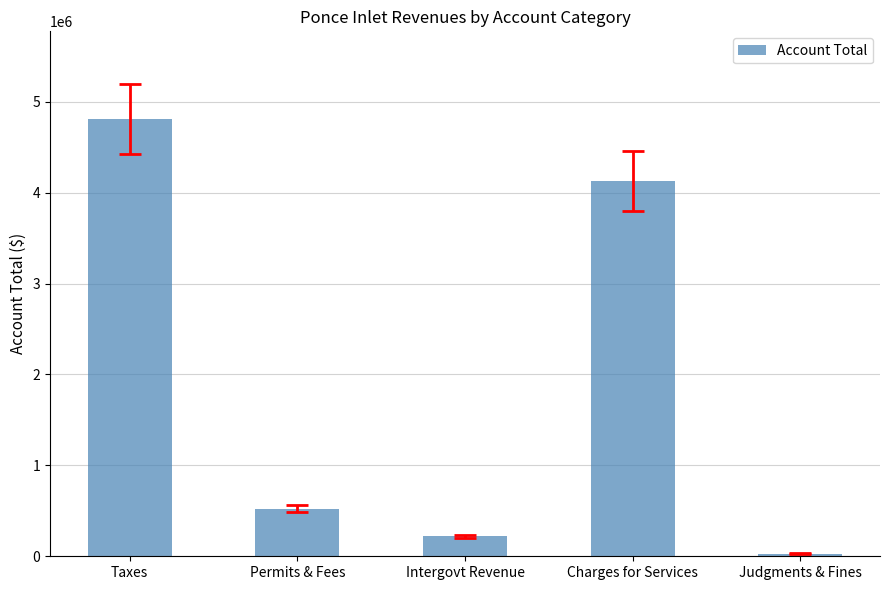

What is the difference between the maximum and minimum values?

4782742